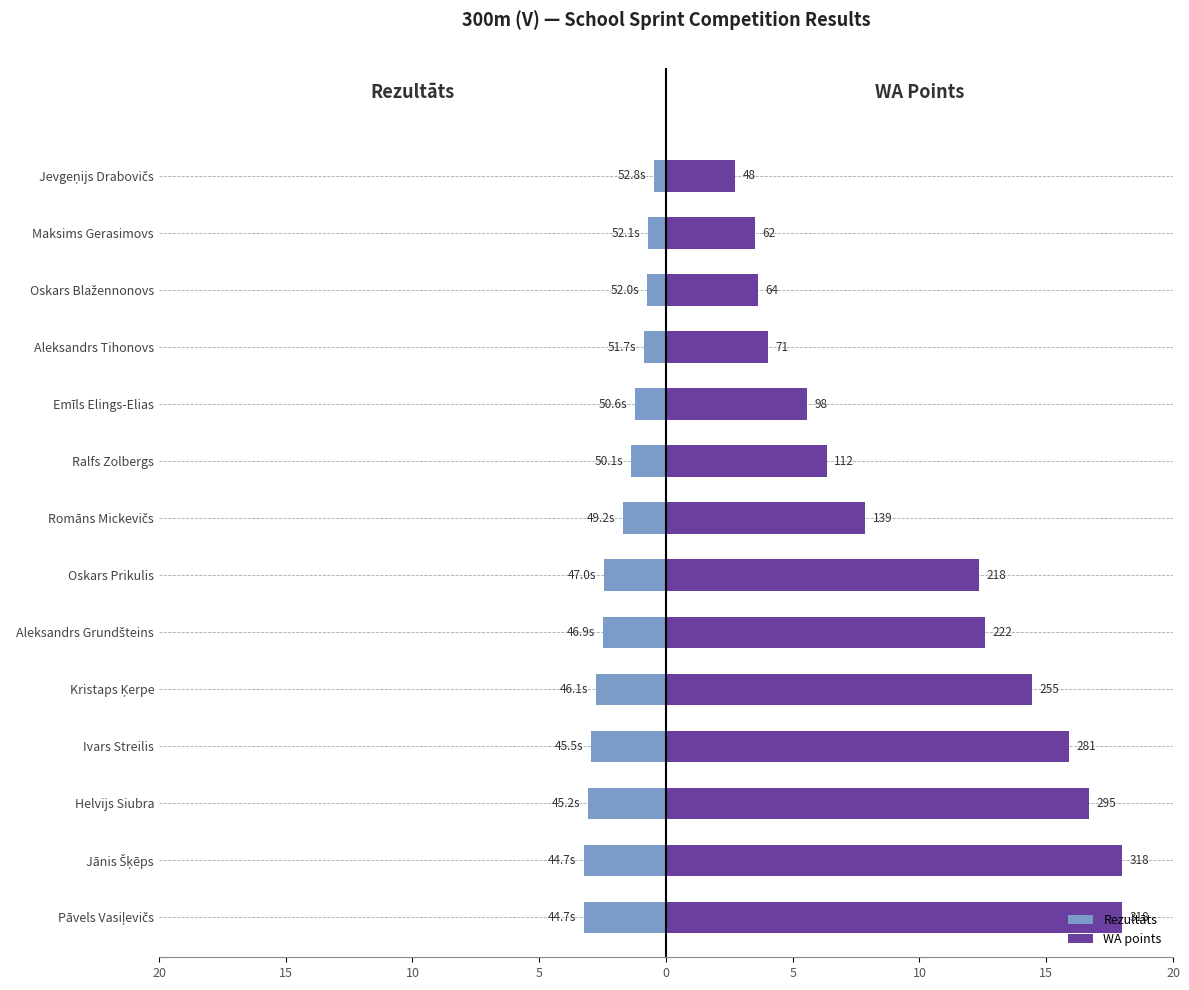

Which series has the widest spread of values?

WA points